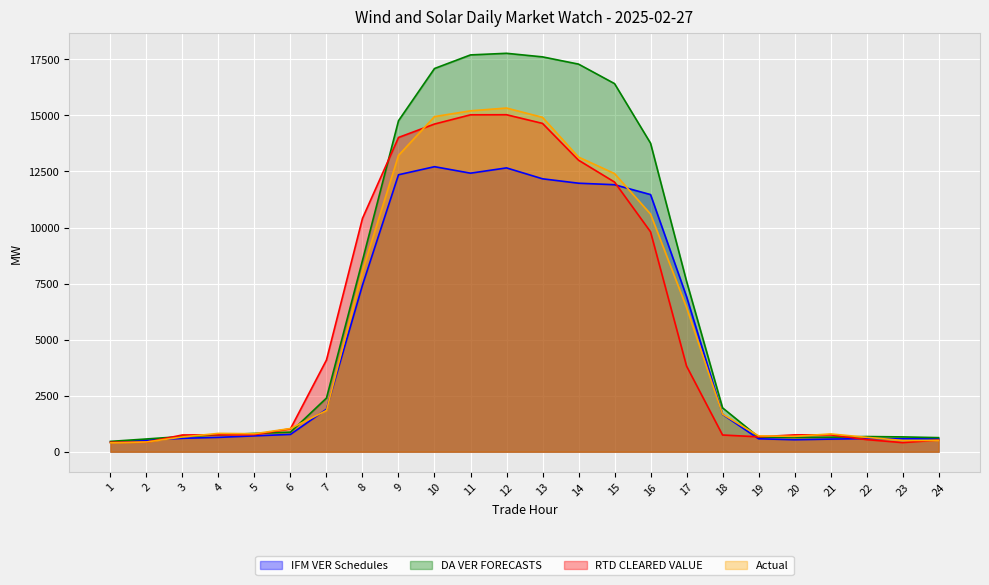

What is the value of the Actual point at the 1st from the left?

396.1